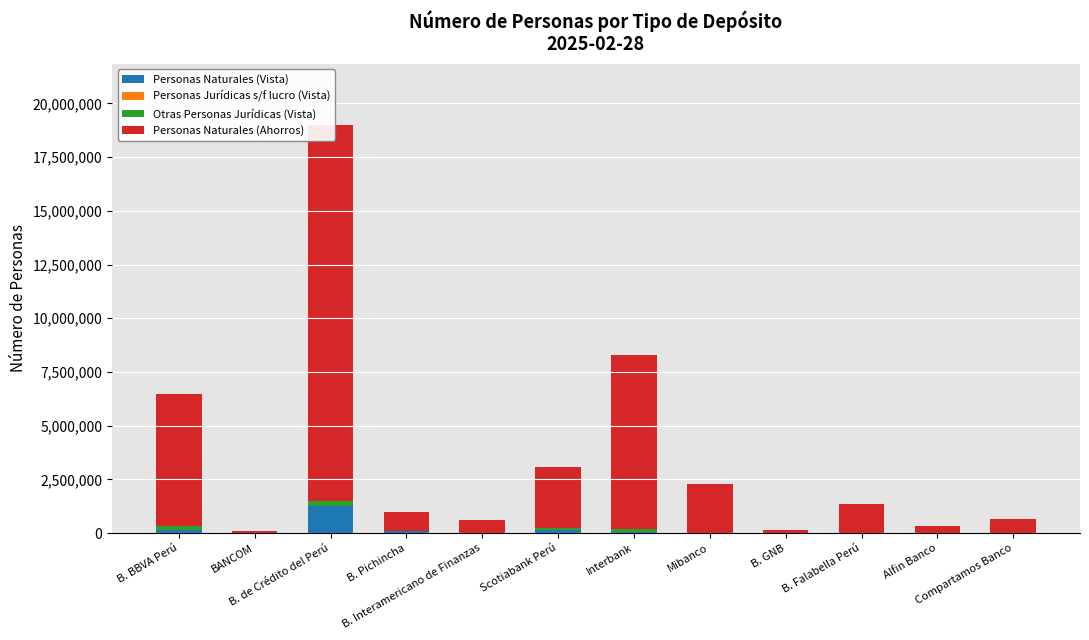

Are the bars horizontal?

No